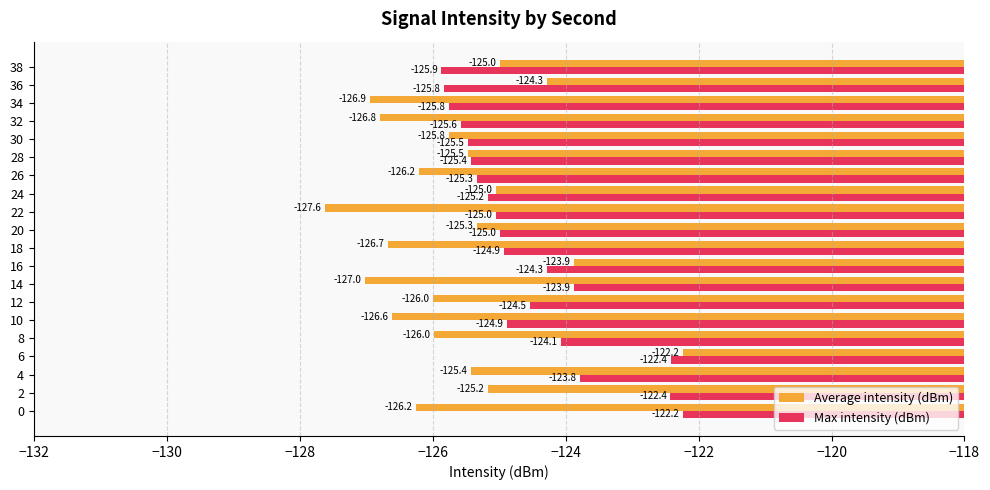

What is the difference between the maximum and second lowest values in the Average intensity (dBm) series?

4.8